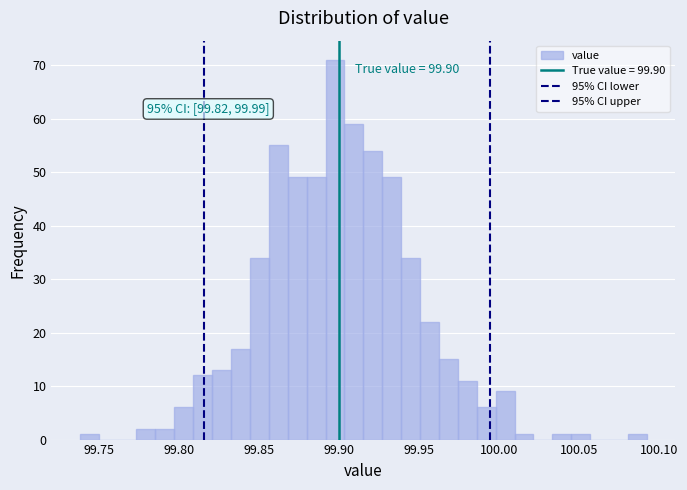

Around what value on the x-axis is the tallest bar? Give the approximate position of its centre, as read against the axis.

99.900